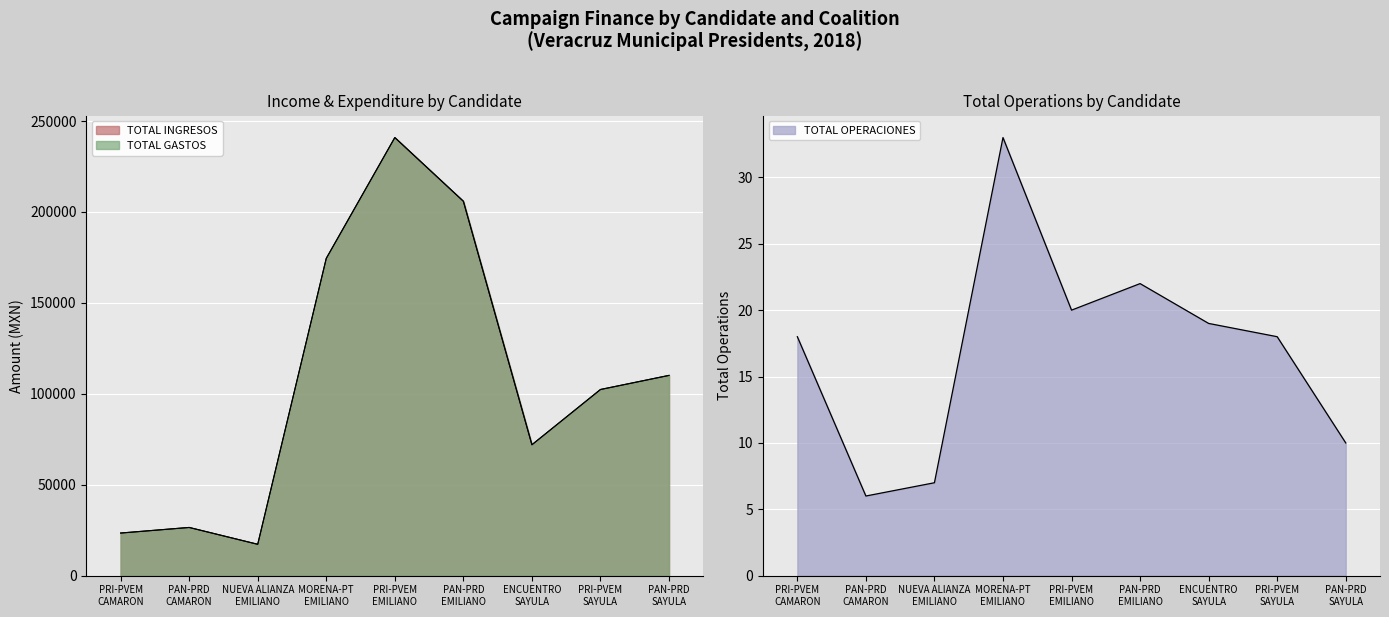

What is the difference between the highest and lowest values at PRI-PVEM
CAMARON?

23424.3